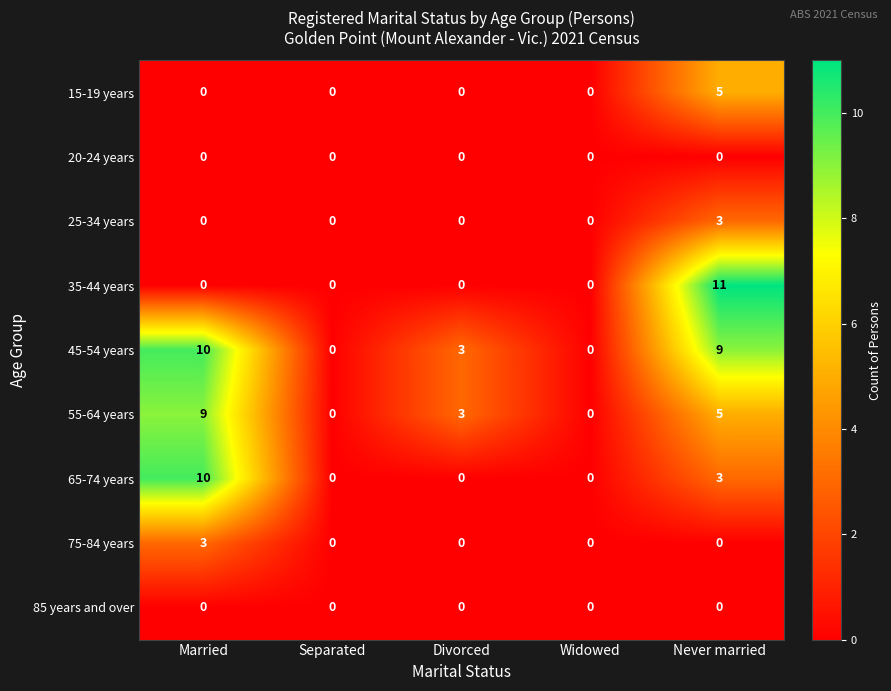

Read the 55-64 years value at Divorced.

3